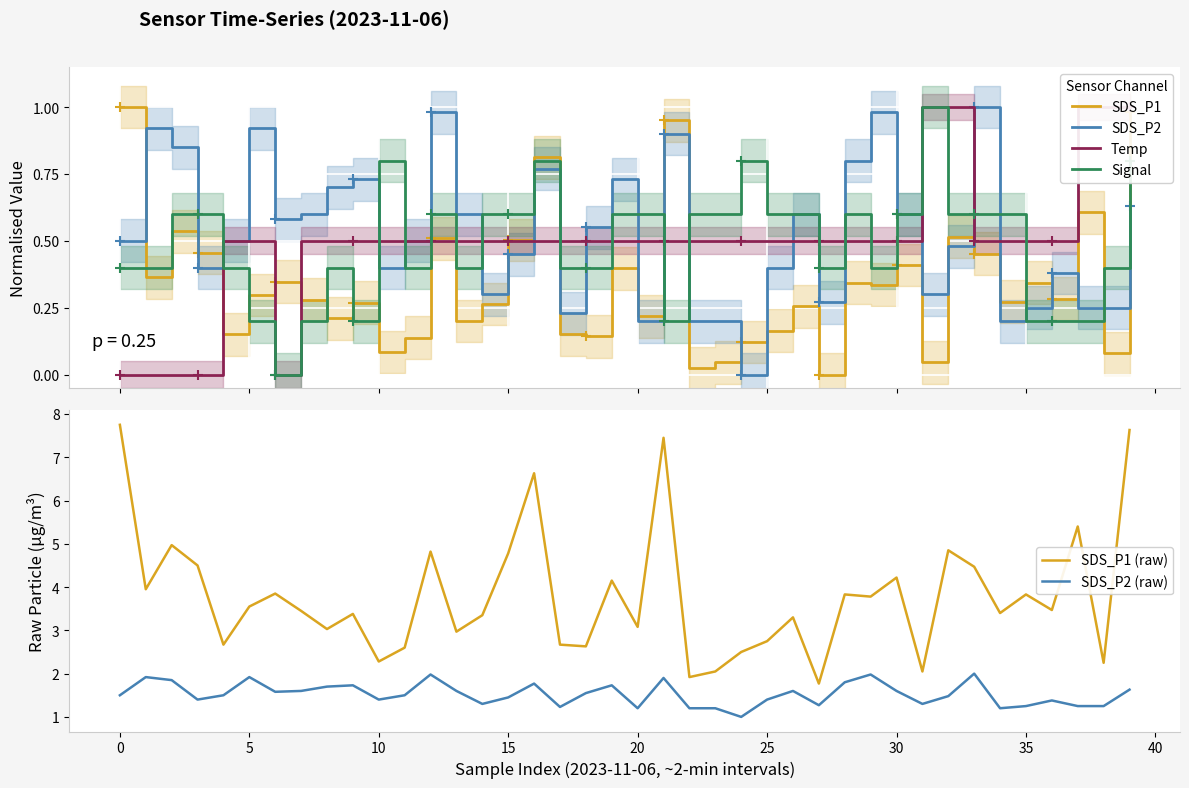

True or false: SDS_P2 has more than 1 points higher than both neighbors.

True